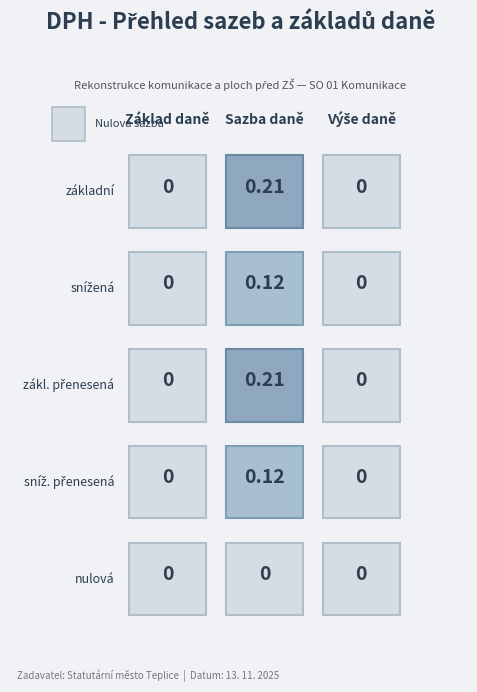

Which series has the largest total across all categories?

základní